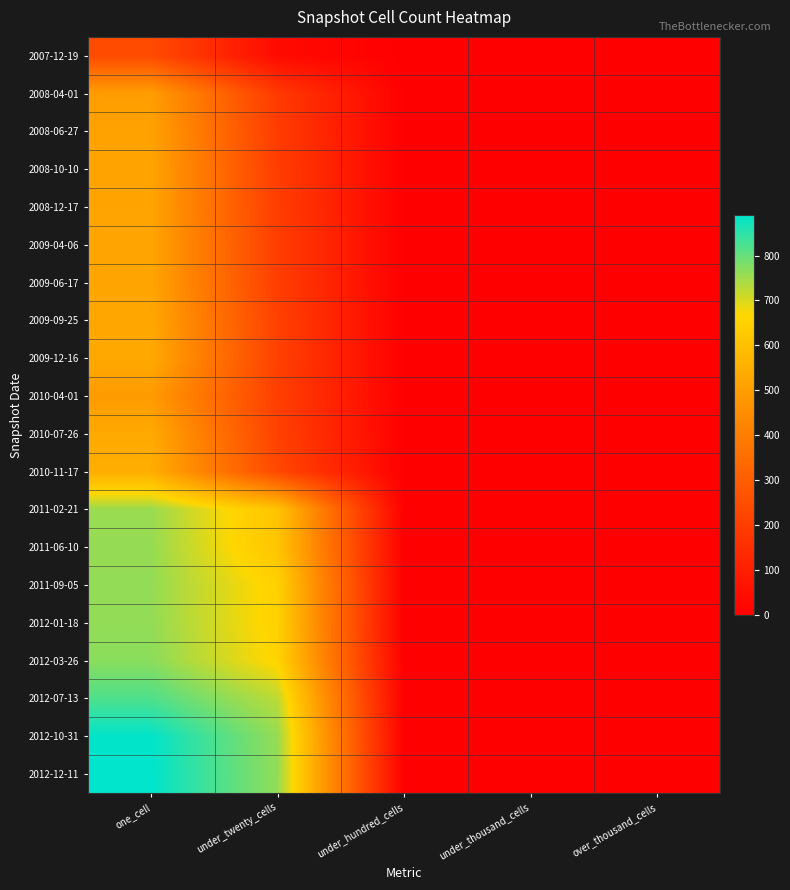

Reading right to left, what are all the values shown in this chart?

2007-12-19: over_thousand_cells=0	under_thousand_cells=0	under_hundred_cells=0	under_twenty_cells=35	one_cell=243
2008-04-01: over_thousand_cells=0	under_thousand_cells=0	under_hundred_cells=0	under_twenty_cells=188	one_cell=498
2008-06-27: over_thousand_cells=0	under_thousand_cells=0	under_hundred_cells=0	under_twenty_cells=194	one_cell=511
2008-10-10: over_thousand_cells=0	under_thousand_cells=0	under_hundred_cells=0	under_twenty_cells=198	one_cell=516
2008-12-17: over_thousand_cells=0	under_thousand_cells=0	under_hundred_cells=0	under_twenty_cells=198	one_cell=516
2009-04-06: over_thousand_cells=0	under_thousand_cells=0	under_hundred_cells=0	under_twenty_cells=200	one_cell=519
2009-06-17: over_thousand_cells=0	under_thousand_cells=0	under_hundred_cells=0	under_twenty_cells=200	one_cell=519
2009-09-25: over_thousand_cells=0	under_thousand_cells=0	under_hundred_cells=0	under_twenty_cells=210	one_cell=526
2009-12-16: over_thousand_cells=0	under_thousand_cells=0	under_hundred_cells=0	under_twenty_cells=210	one_cell=533
2010-04-01: over_thousand_cells=0	under_thousand_cells=0	under_hundred_cells=0	under_twenty_cells=204	one_cell=491
2010-07-26: over_thousand_cells=0	under_thousand_cells=0	under_hundred_cells=0	under_twenty_cells=211	one_cell=534
2010-11-17: over_thousand_cells=0	under_thousand_cells=0	under_hundred_cells=0	under_twenty_cells=234	one_cell=546
2011-02-21: over_thousand_cells=0	under_thousand_cells=0	under_hundred_cells=0	under_twenty_cells=611	one_cell=755
2011-06-10: over_thousand_cells=0	under_thousand_cells=0	under_hundred_cells=0	under_twenty_cells=615	one_cell=759
2011-09-05: over_thousand_cells=0	under_thousand_cells=0	under_hundred_cells=0	under_twenty_cells=651	one_cell=760
2012-01-18: over_thousand_cells=0	under_thousand_cells=0	under_hundred_cells=0	under_twenty_cells=651	one_cell=761
2012-03-26: over_thousand_cells=0	under_thousand_cells=0	under_hundred_cells=0	under_twenty_cells=659	one_cell=768
2012-07-13: over_thousand_cells=0	under_thousand_cells=0	under_hundred_cells=0	under_twenty_cells=725	one_cell=820
2012-10-31: over_thousand_cells=0	under_thousand_cells=0	under_hundred_cells=0	under_twenty_cells=758	one_cell=887
2012-12-11: over_thousand_cells=0	under_thousand_cells=0	under_hundred_cells=0	under_twenty_cells=761	one_cell=890